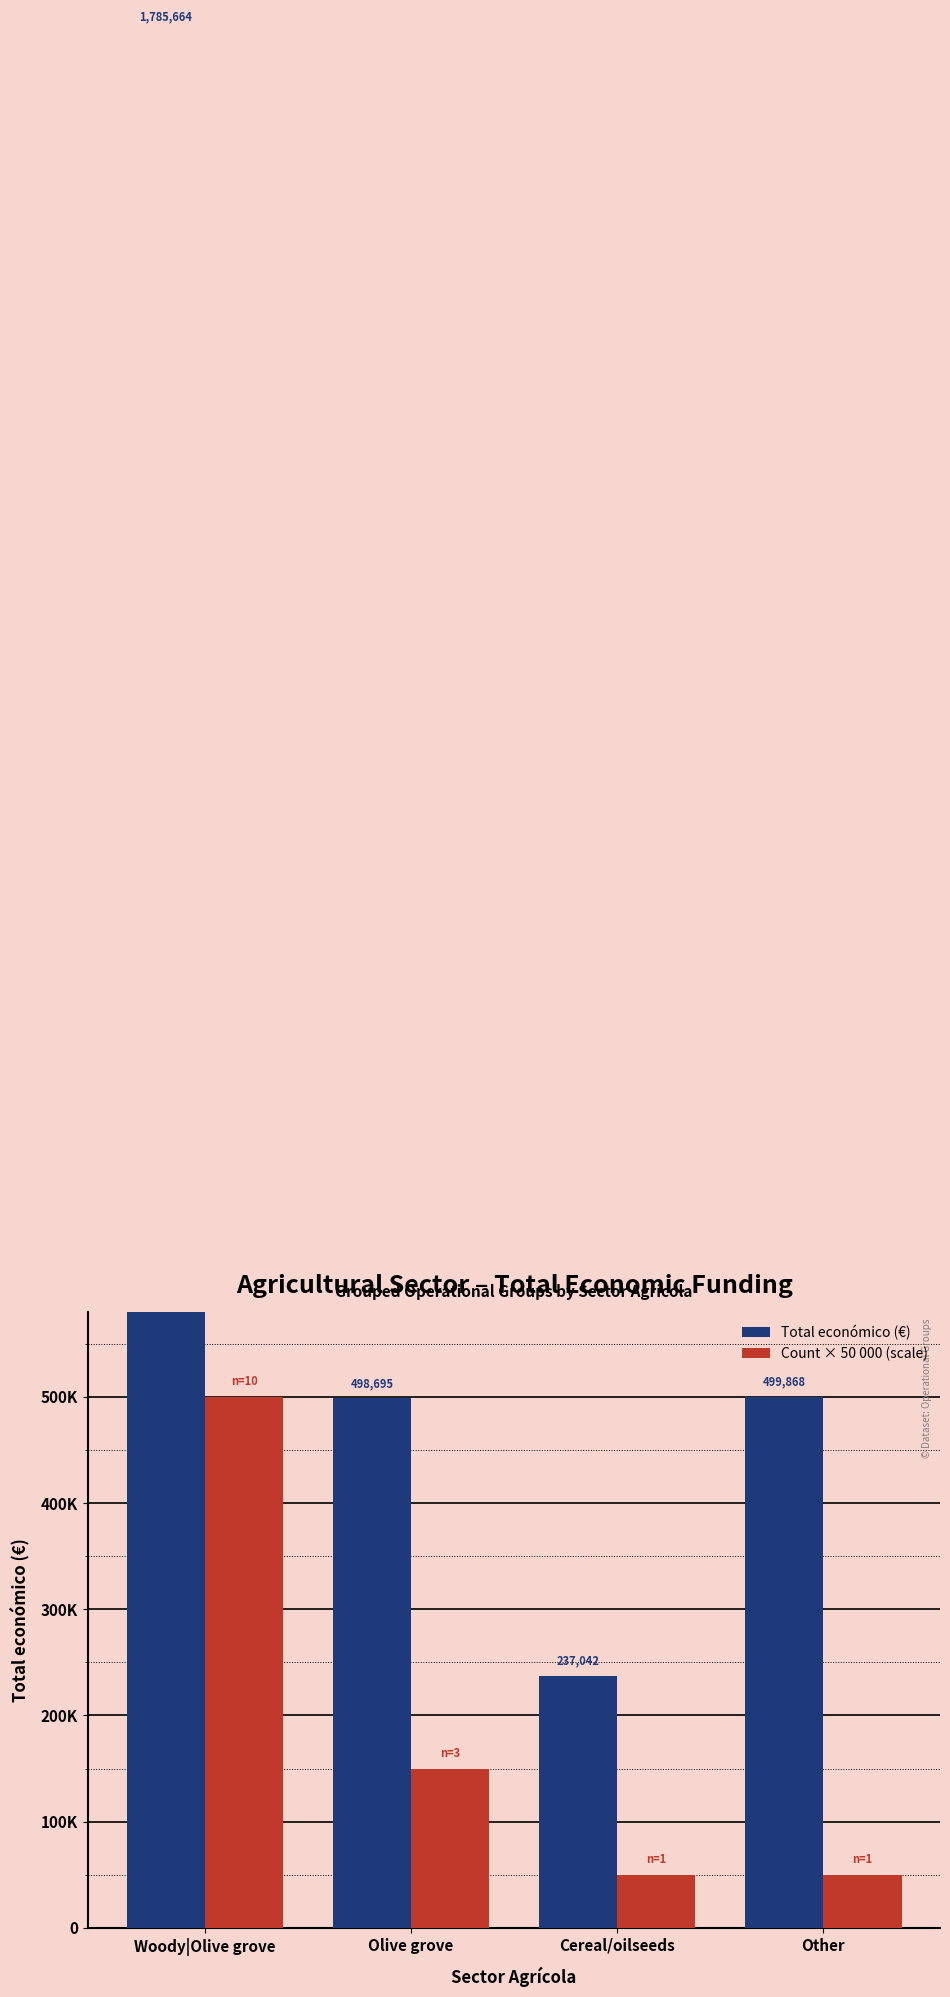

Between Woody|Olive grove and Cereal/oilseeds, which is larger?

Woody|Olive grove